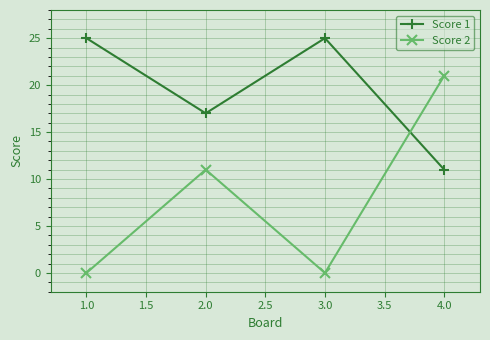

At which label does Score 2 reach its peak?

4.0